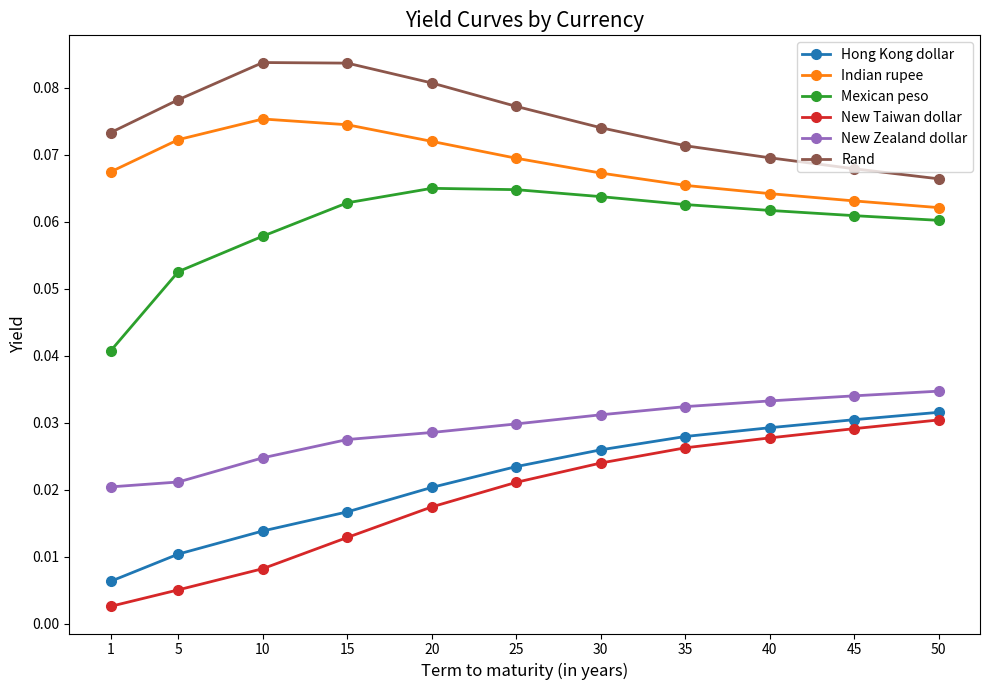

True or false: Rand has a value of 0.0 at 40.

False